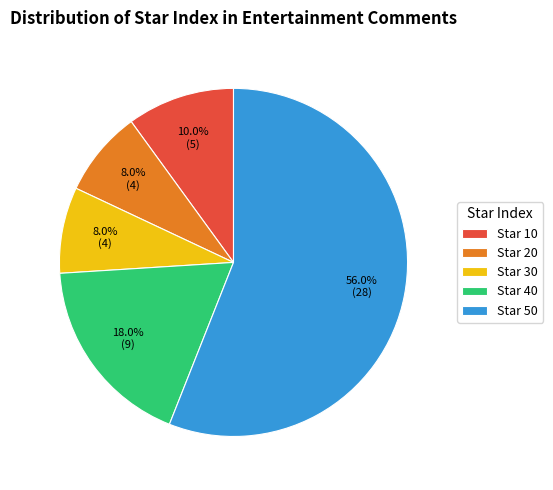

Is there any slice that represents more than half of the pie?

Yes